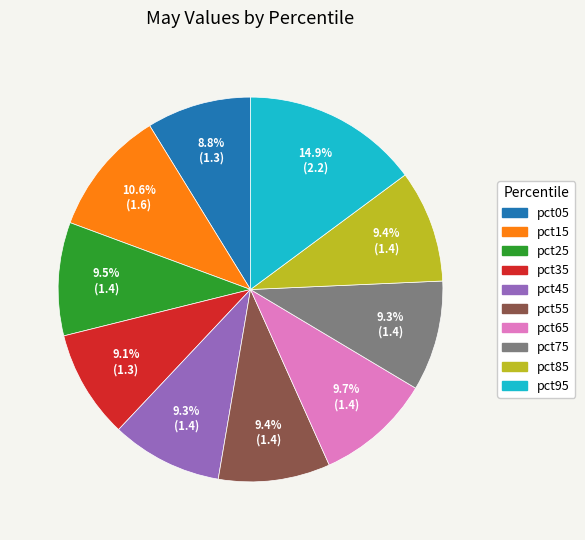

What portion of the pie excludes pct15?

89.4%